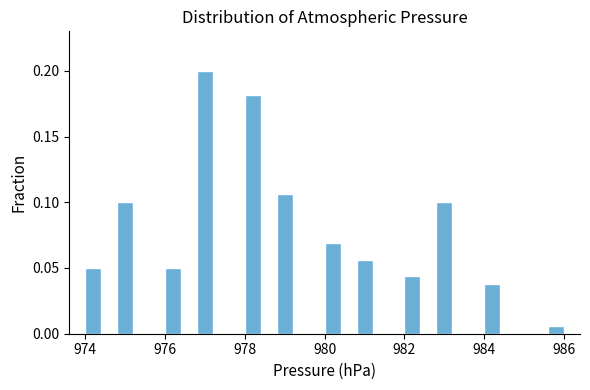

Around what value on the x-axis is the tallest bar? Give the approximate position of its centre, as read against the axis.

977.0